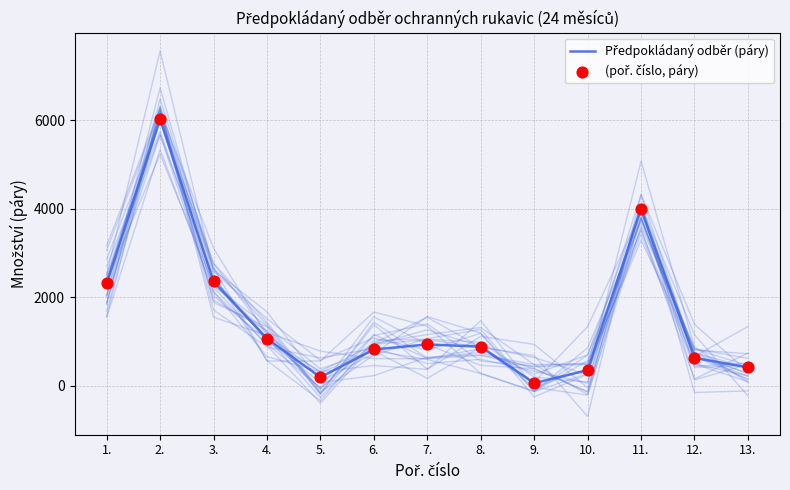

Which series reaches the minimum Y coordinate?

Předpokládaný odběr (páry)